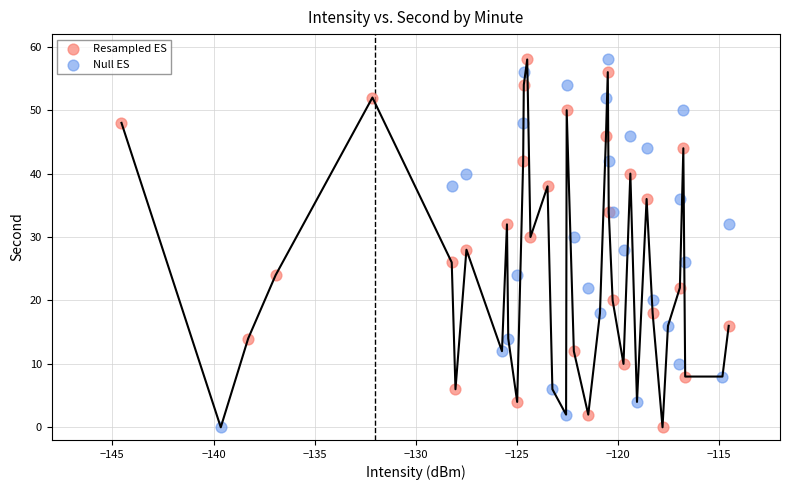

What are all the series names shown in the legend?

Resampled ES, Null ES